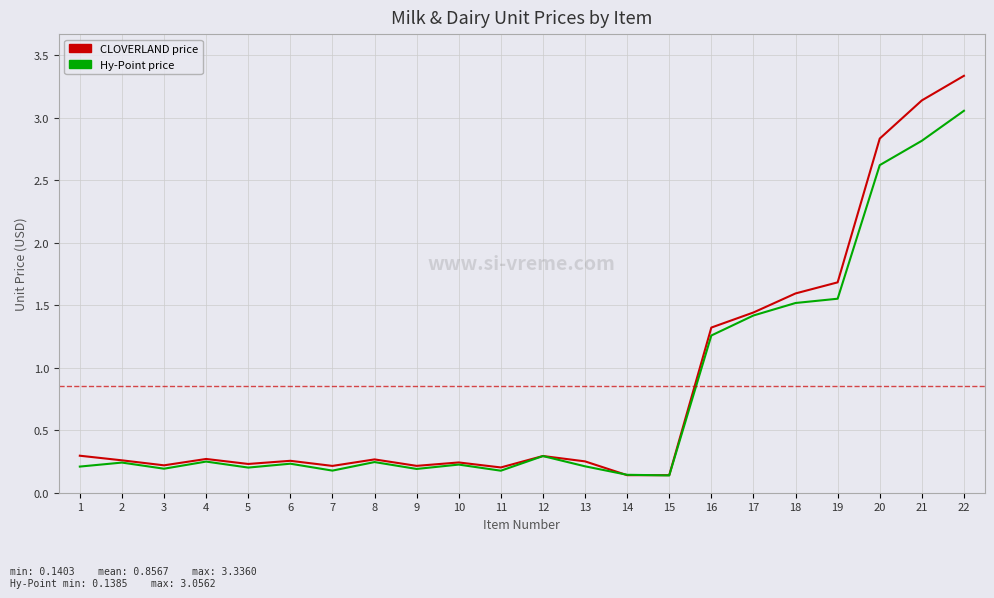

Where is CLOVERLAND price nearest to the value 1?

16